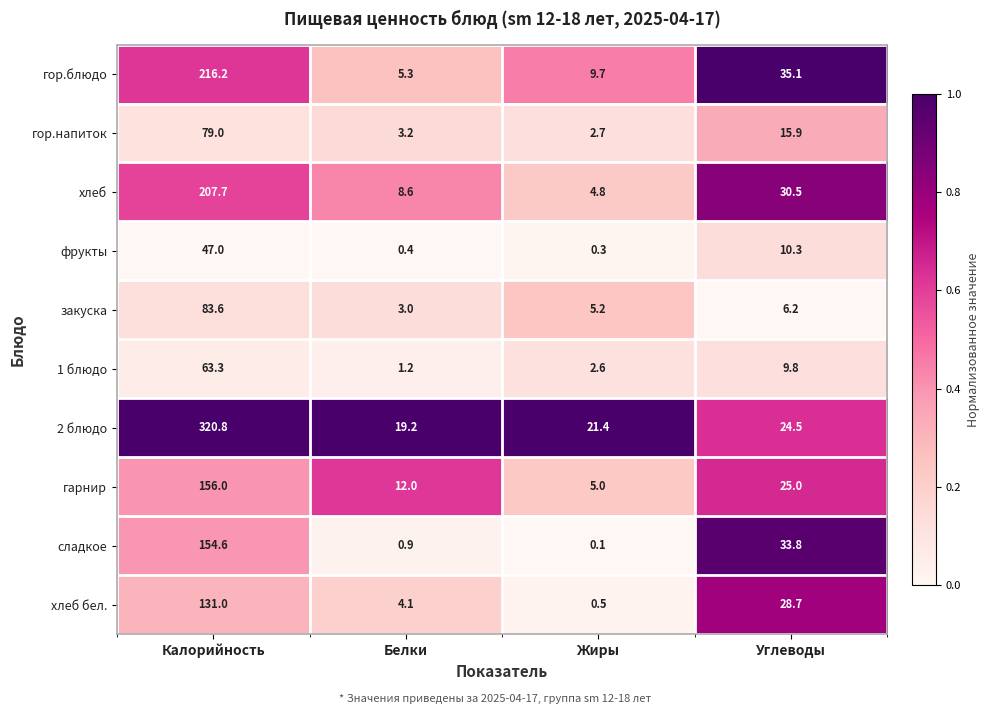

What is the total value across all series at Углеводы?

219.8